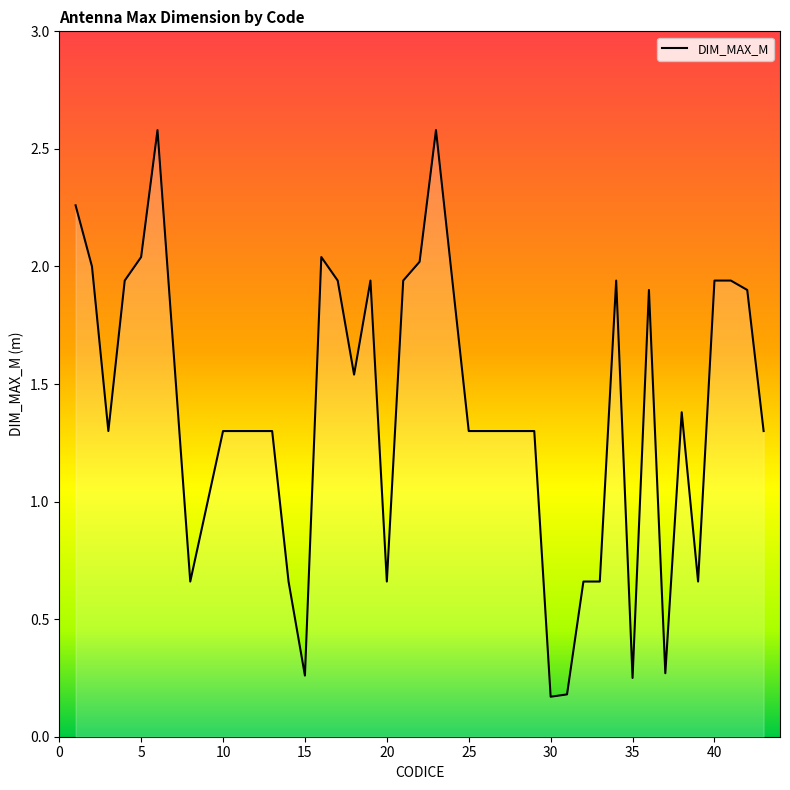

True or false: the data has more than 1 interior local peaks.

True